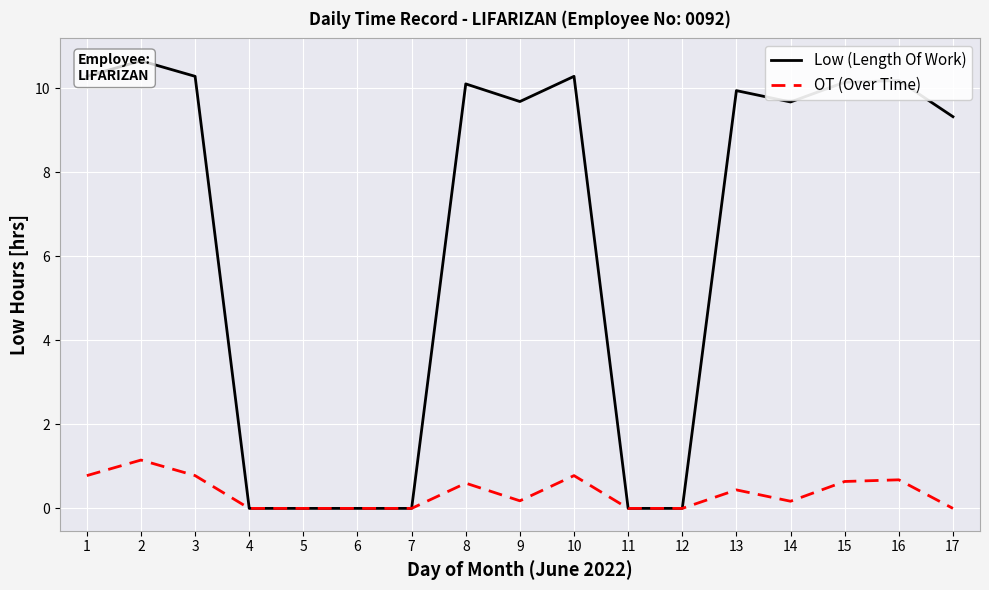

Is the value of OT (Over Time) at 8 greater than the value of Low (Length Of Work) at 7?

Yes